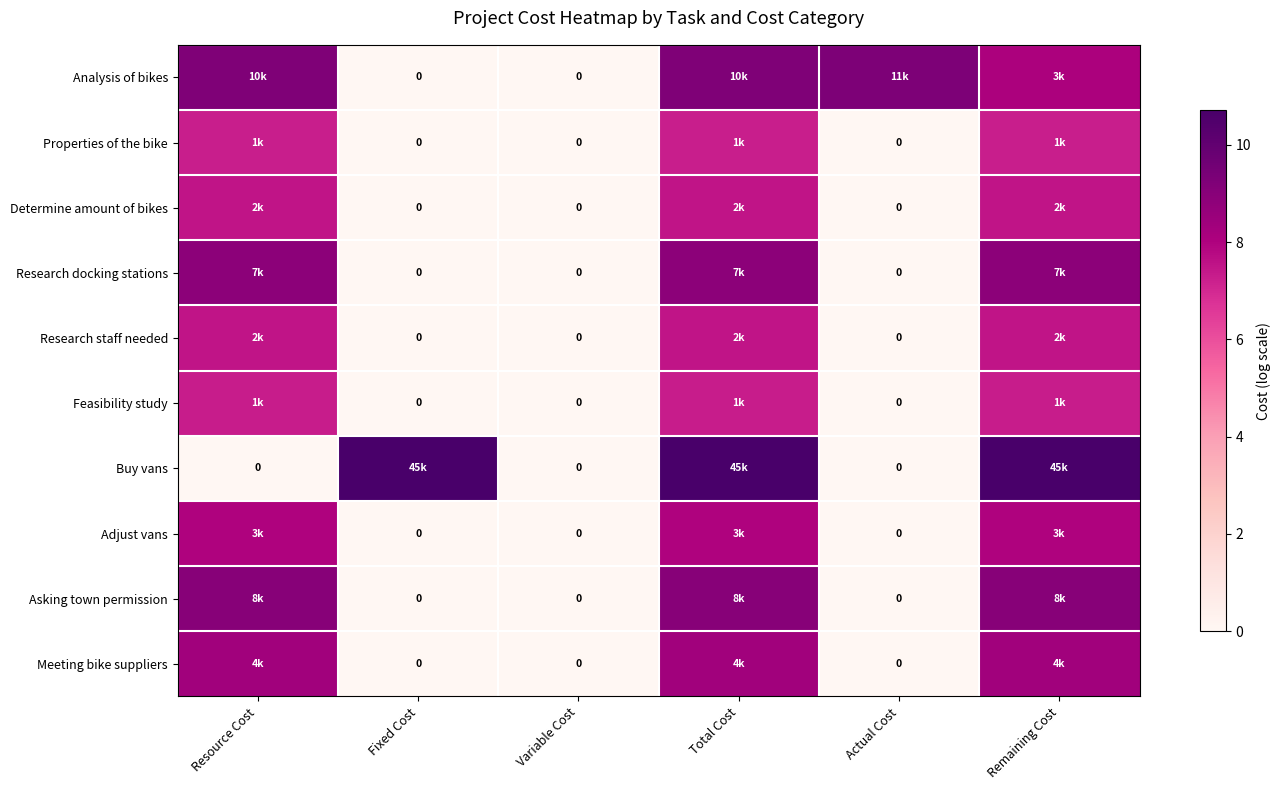

What is the sum of the Adjust vans values at Total Cost and Actual Cost?

8.0